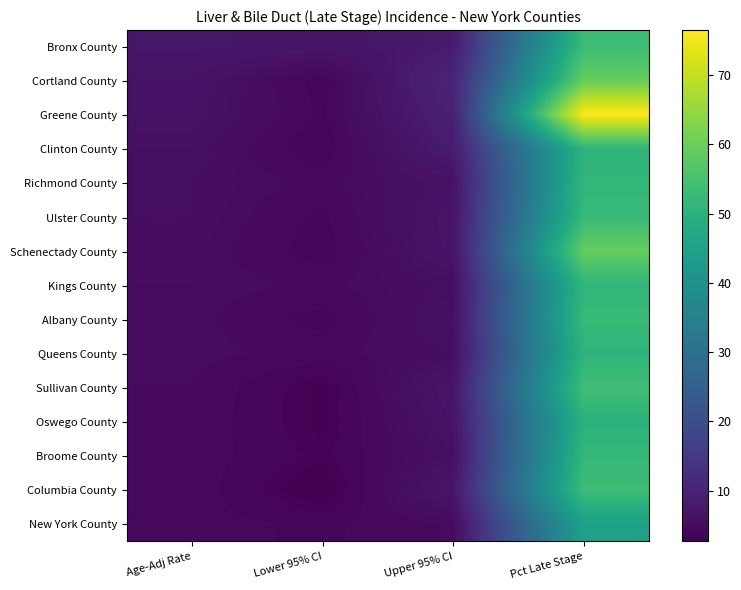

What is the total value across all series at Age-Adj Rate?

78.9